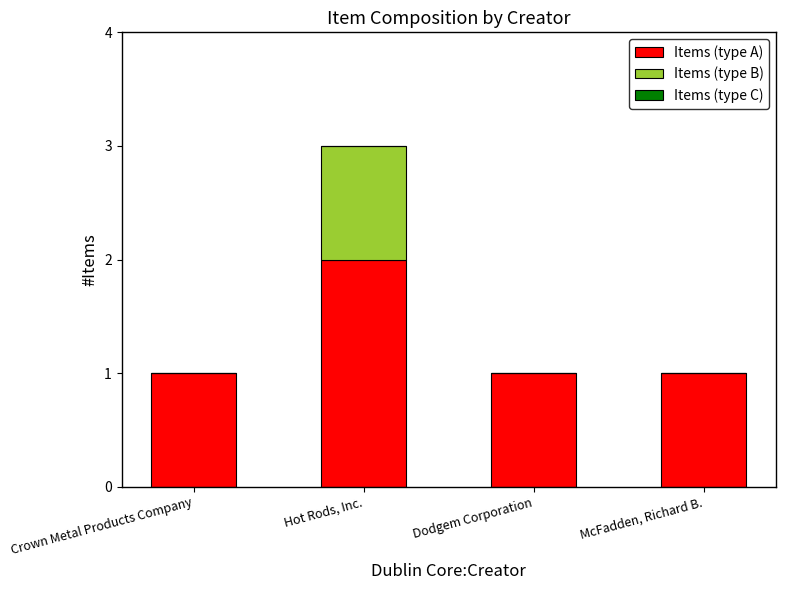

The Items (type A) series shows 1 at McFadden, Richard B.. True or false?

True